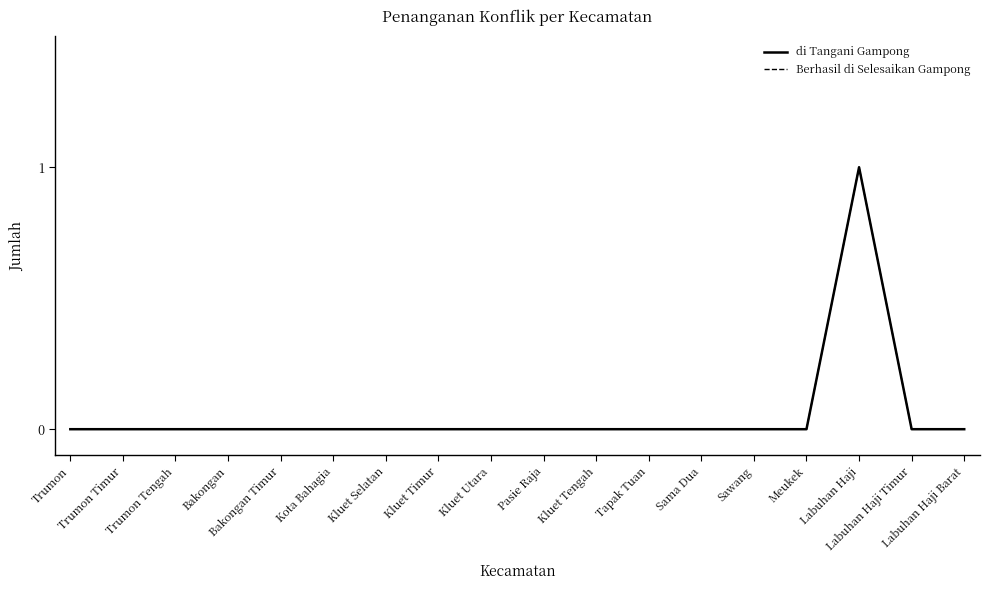

Does the chart display data point markers on the line(s)?

No